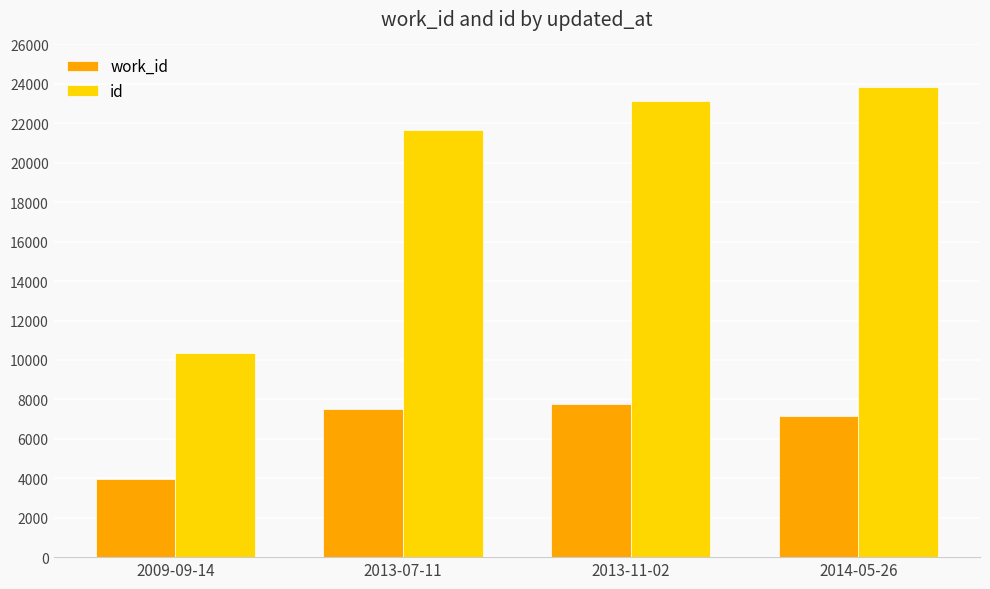

Read the id value at 2009-09-14, to the nearest 50.

10350